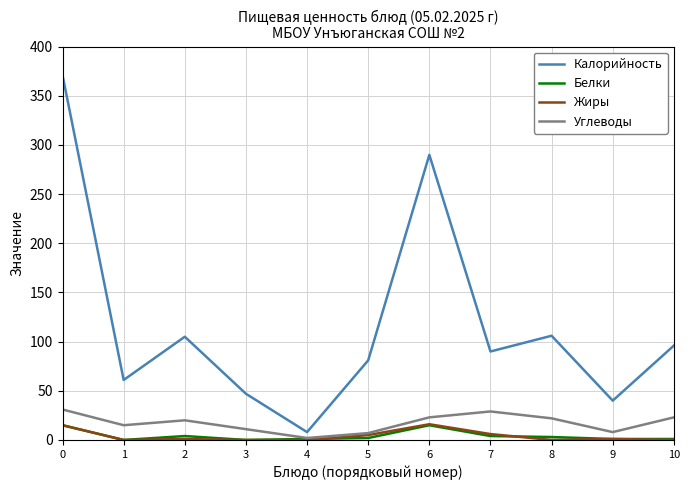

How many interior local peaks does the Углеводы series have?

2